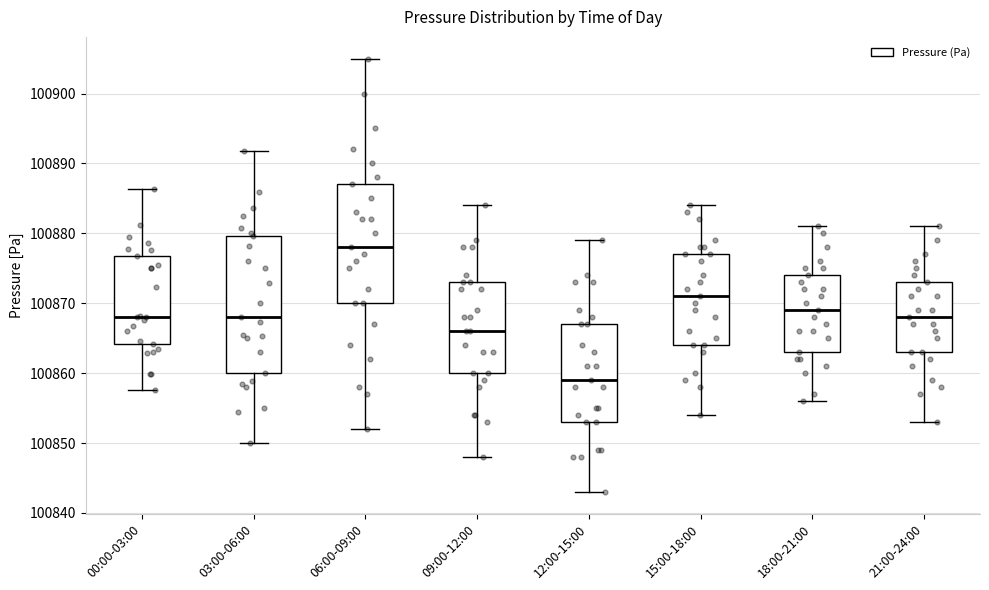

Where does the median line of the box for 03:00-06:00 sit on the y-axis? The values are not printed on the chart, so give them approximately, as read against the axis.

100868